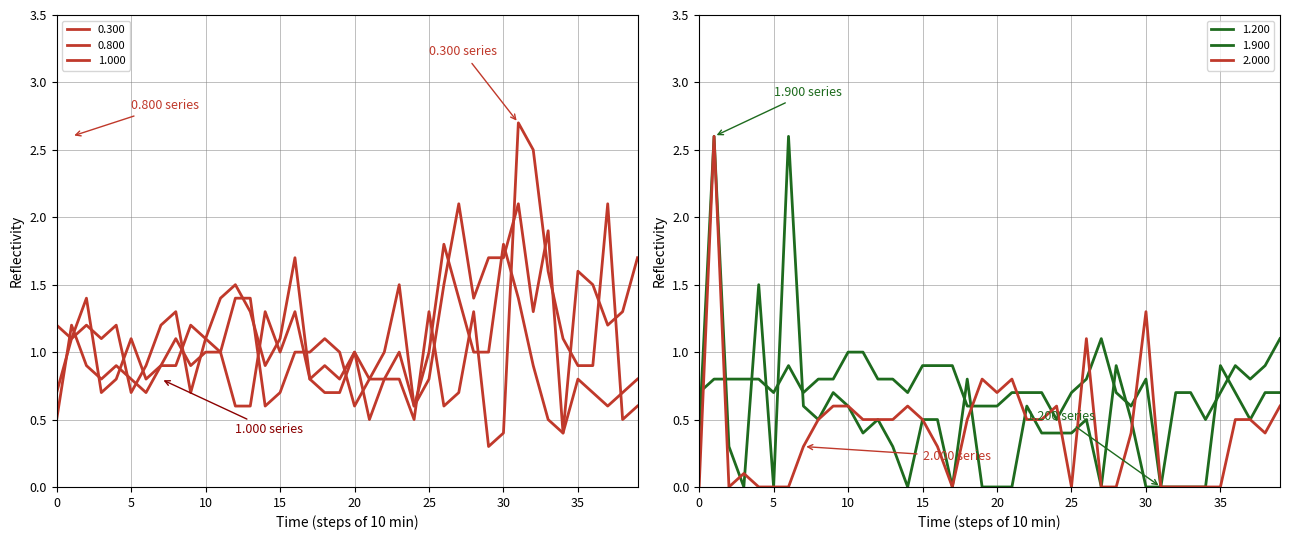

In 1.900, how many points are lower than both neighbors (excluding endpoints)?

8